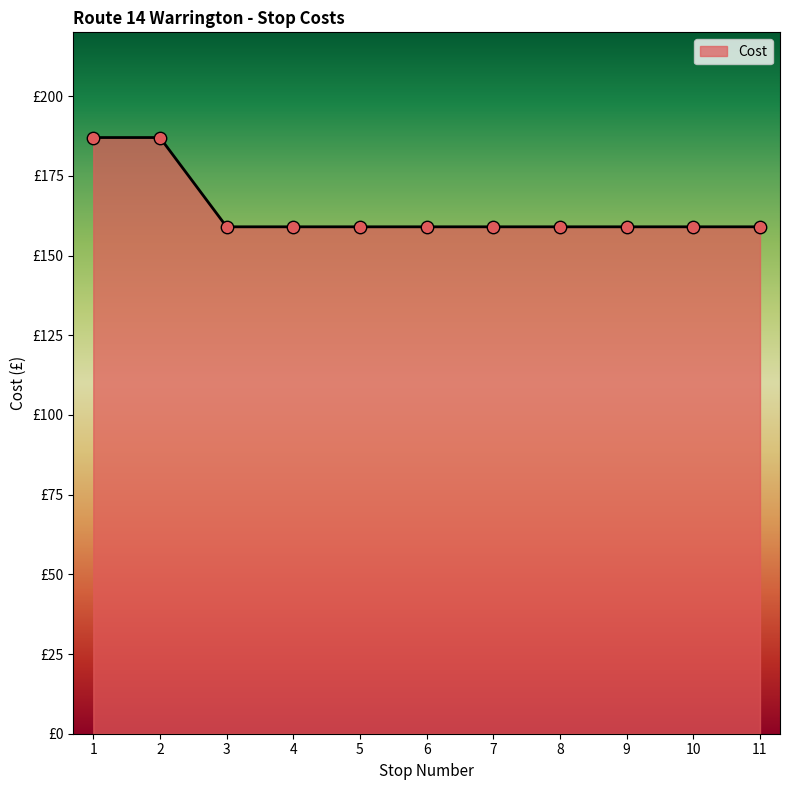

Between 4 and 9, which is larger?

4